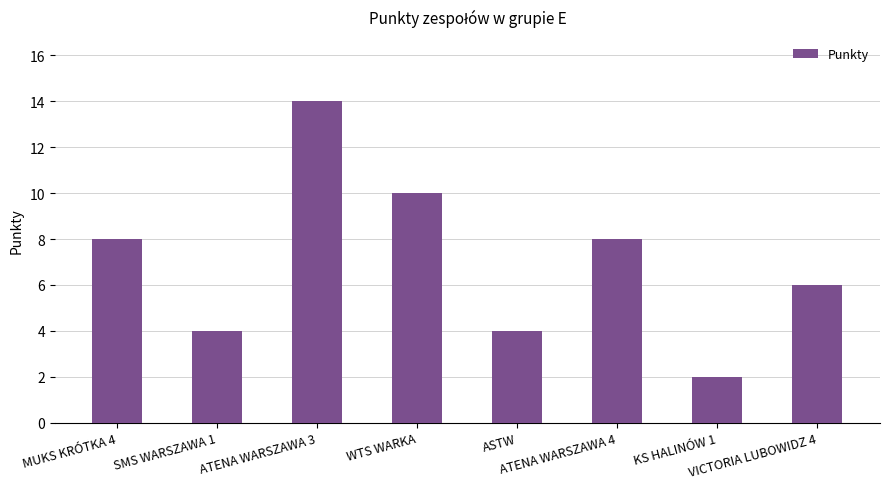

How many categories are shown in the chart?

8